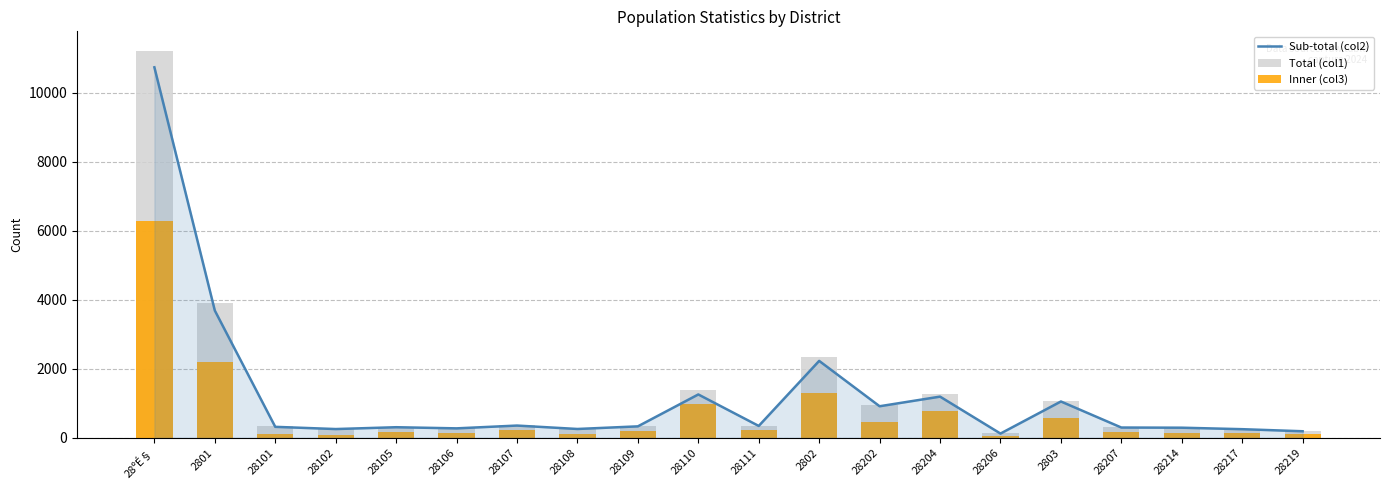

True or false: Sub-total (col2) has a value of 253 at 28102.

True